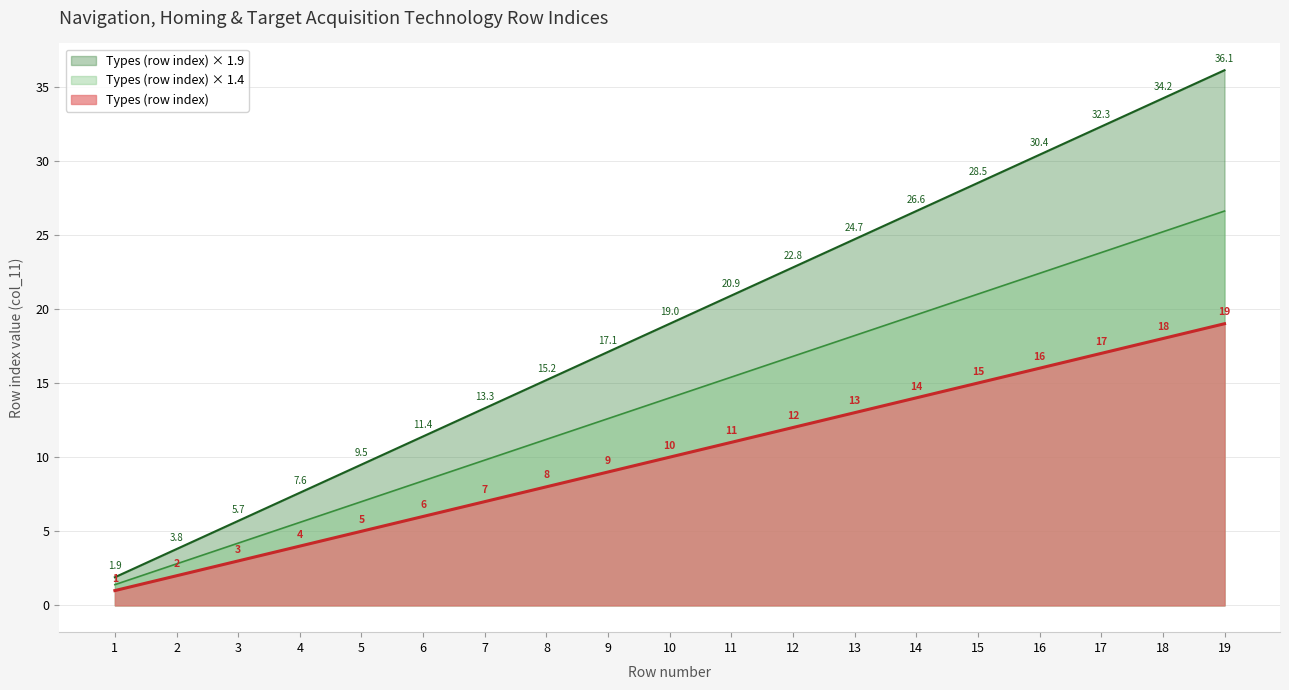

Does the chart have visible grid lines?

Yes